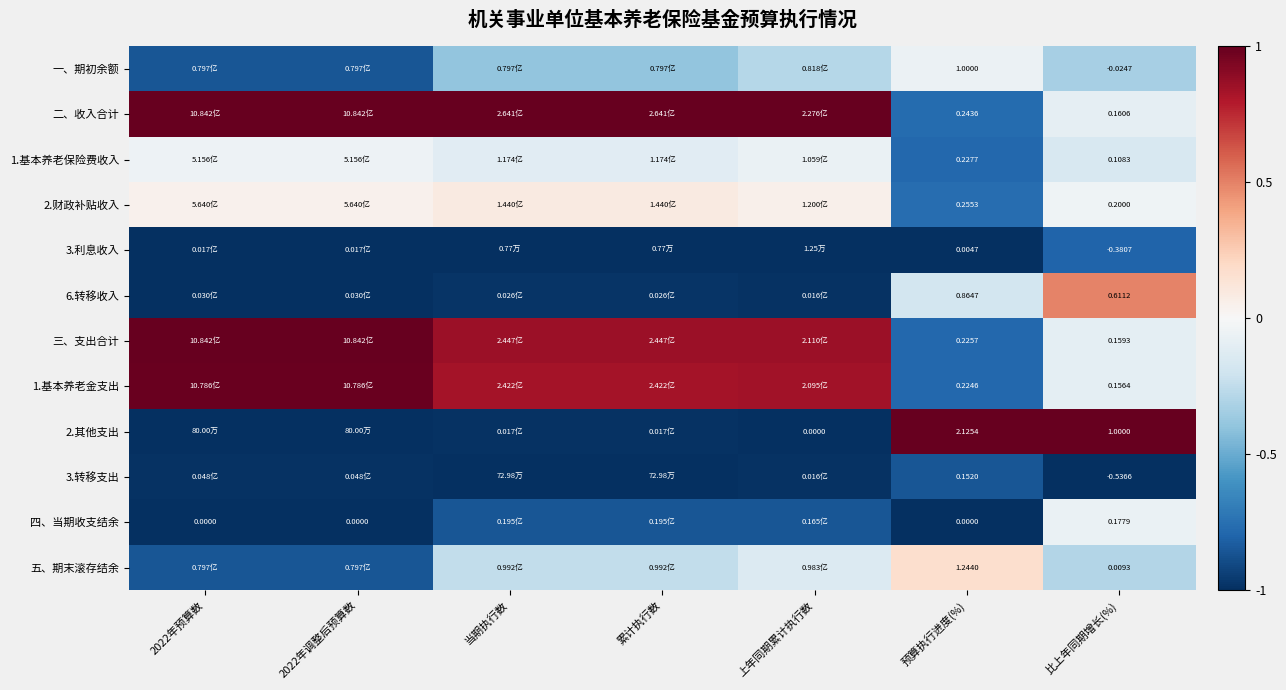

At how many categories does at least one series exceed 0?

7